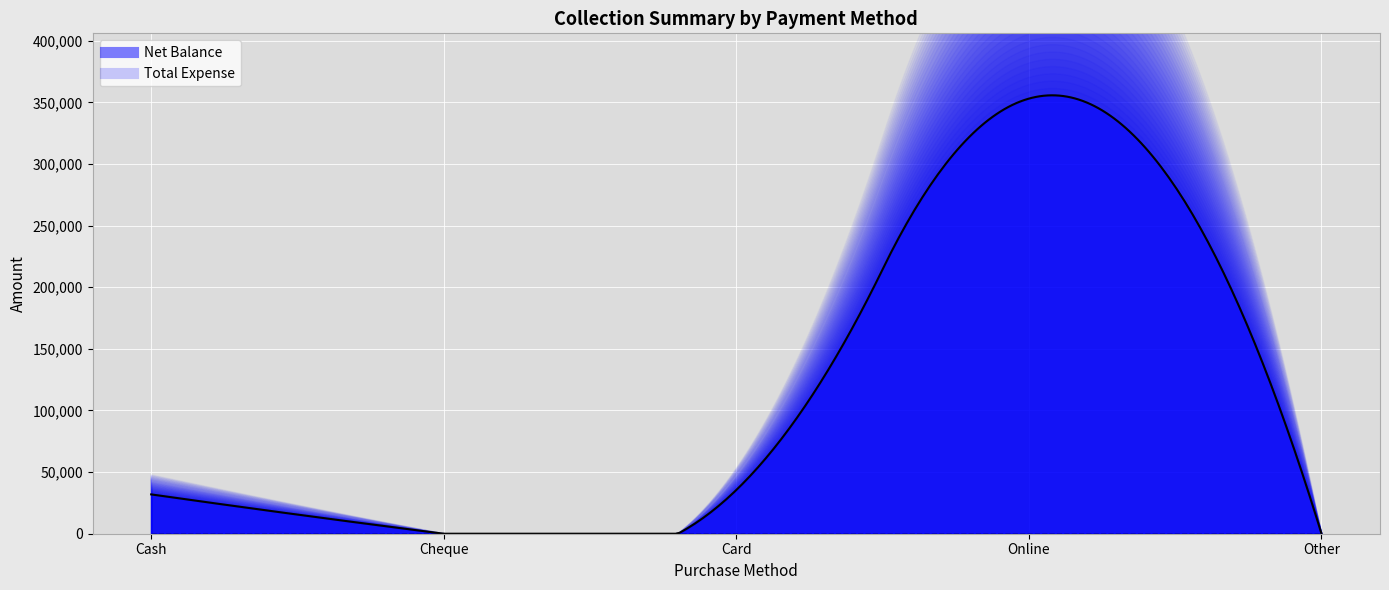

How many data points in Net Balance are less than 31900?

2